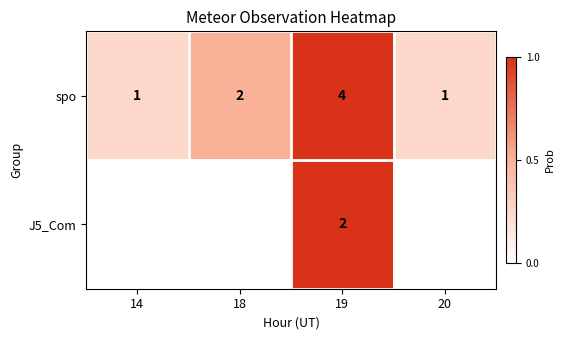

Is the value of J5_Com at 19 greater than the value of spo at 20?

Yes